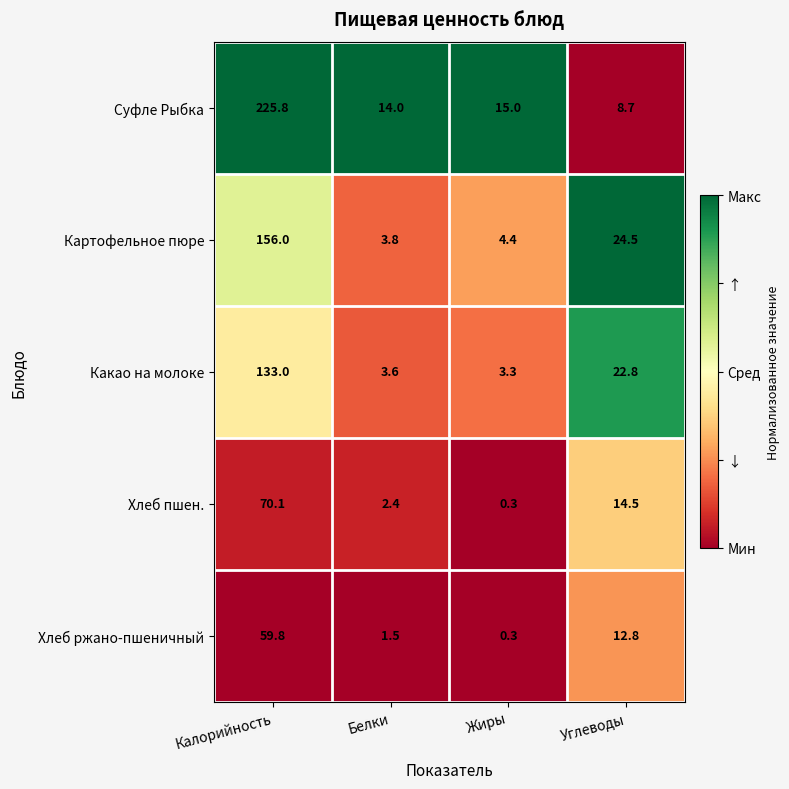

The Суфле Рыбка series shows 15.0 at Жиры. True or false?

True